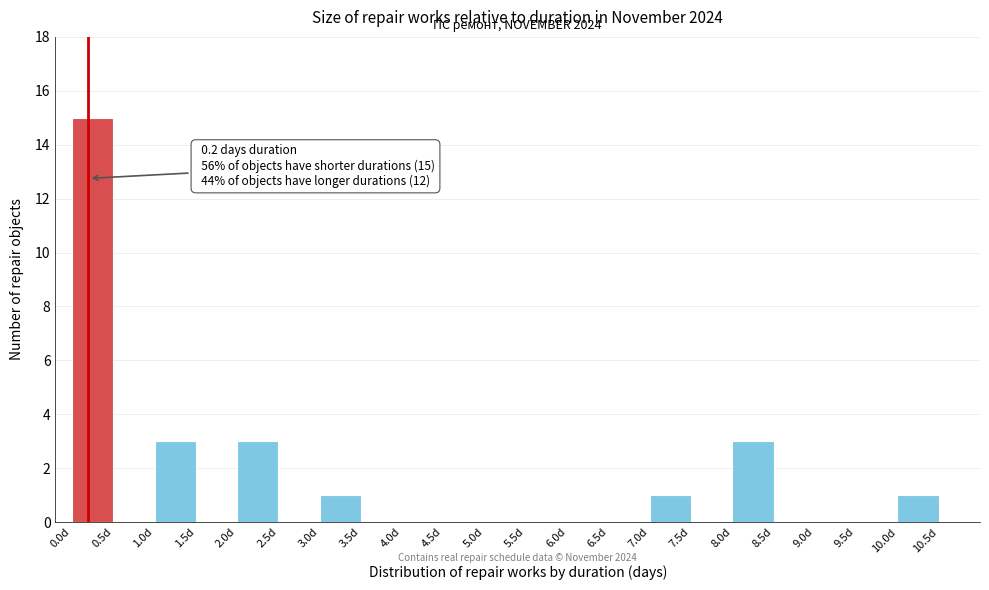

Over which range of the x-axis is the bar tallest?

0.0 to 0.5